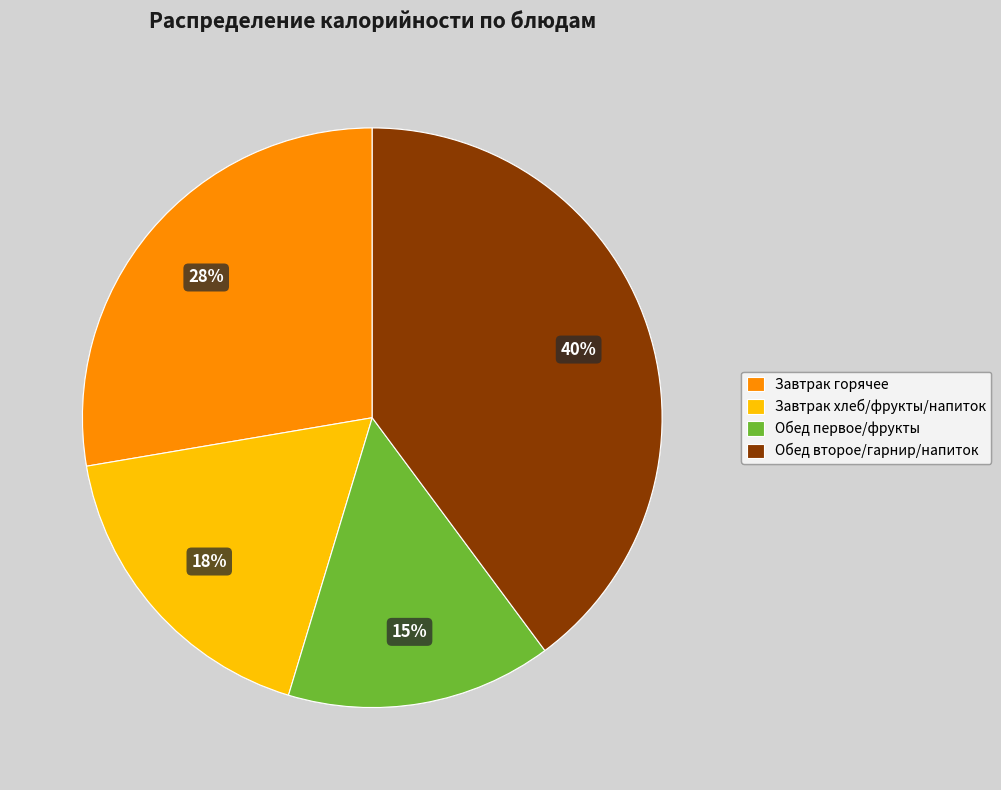

Is it true that Завтрак хлеб/фрукты/напиток is 18% of the pie?

True